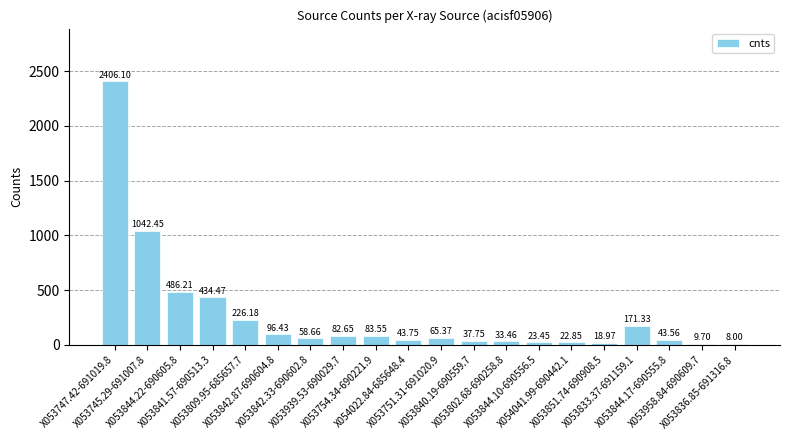

What is the sum of all values?

5394.9